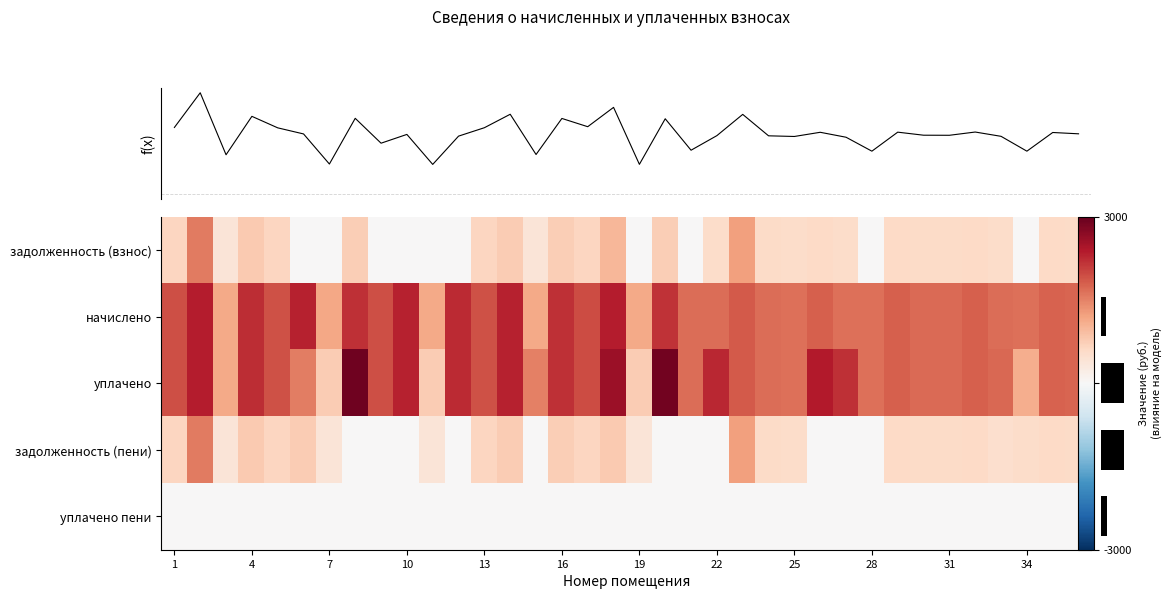

Is it true that row_4 equals -2.3 at 20?

False